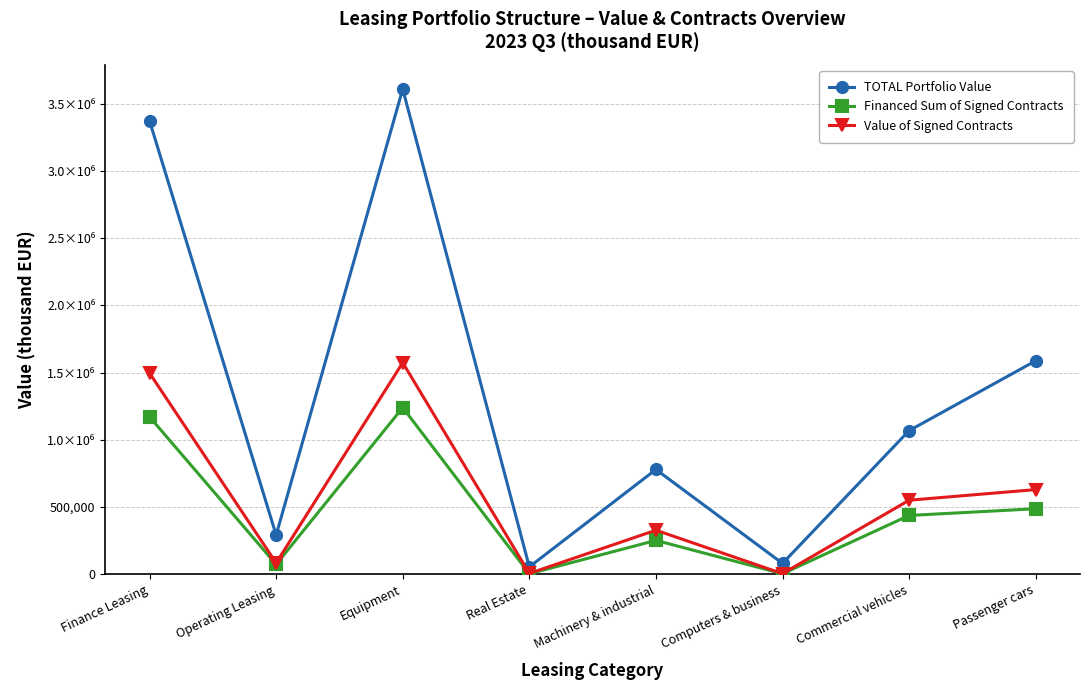

True or false: TOTAL Portfolio Value and Value of Signed Contracts intersect in this chart.

False